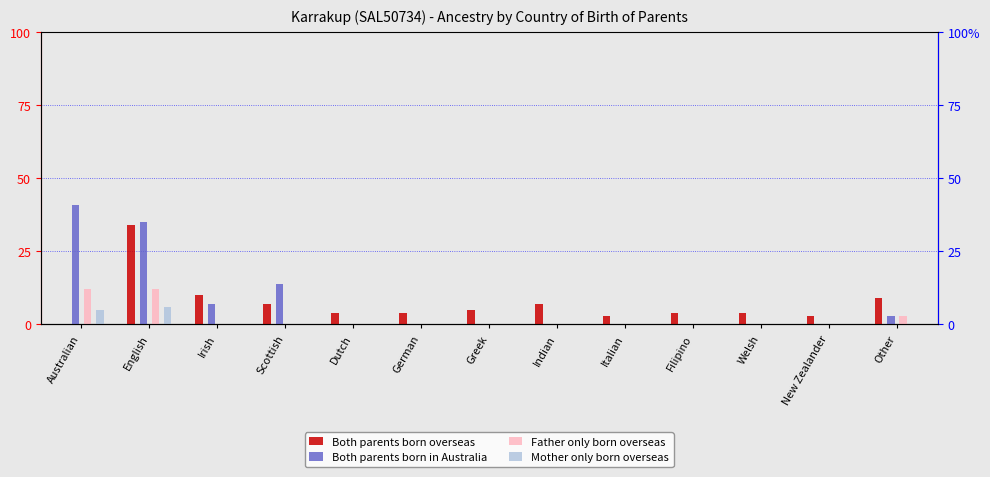

Between Filipino and New Zealander, which is larger?

Filipino